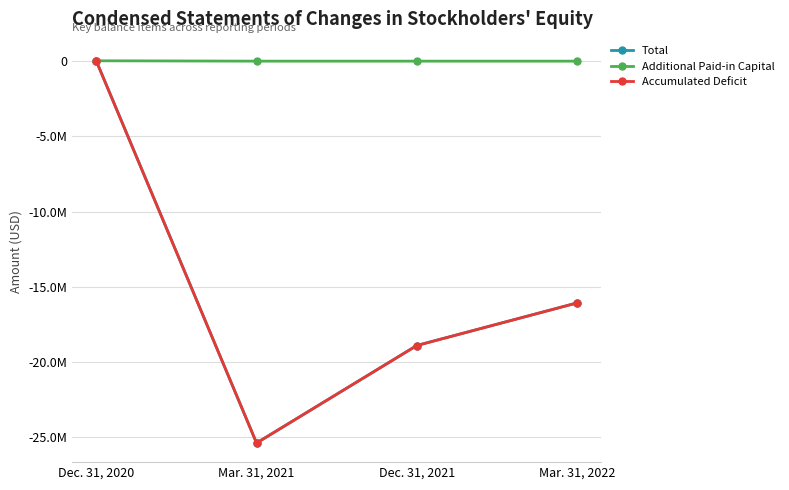

The value of Accumulated Deficit at Mar. 31, 2022 is -10085815. True or false?

False